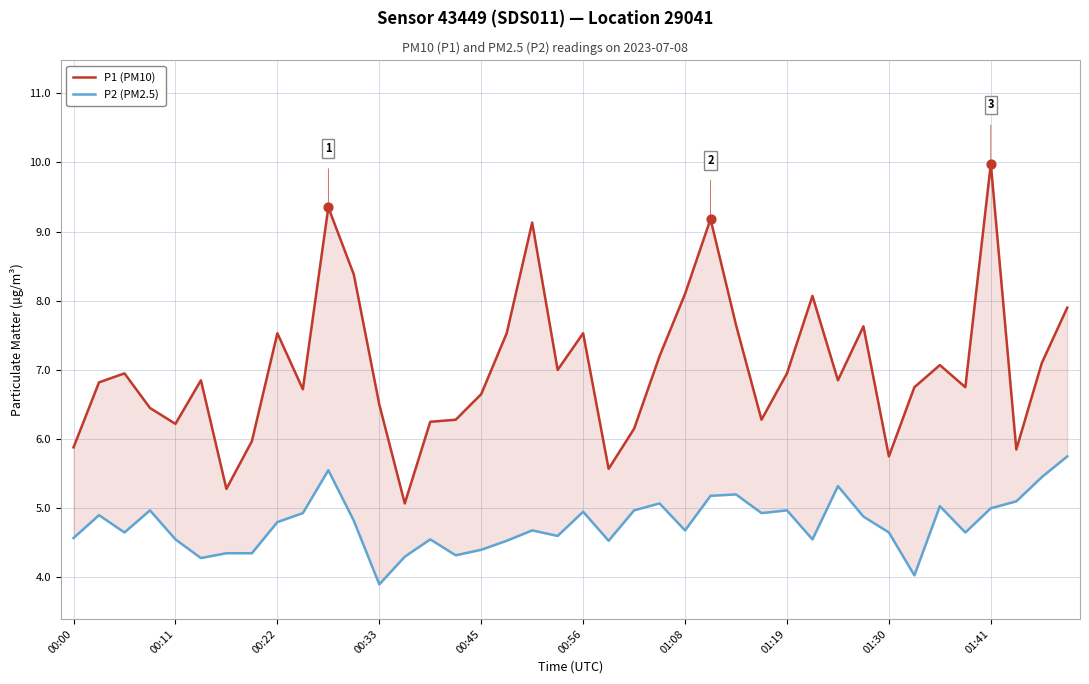

Which series has the widest spread of Y values?

P1 (PM10)